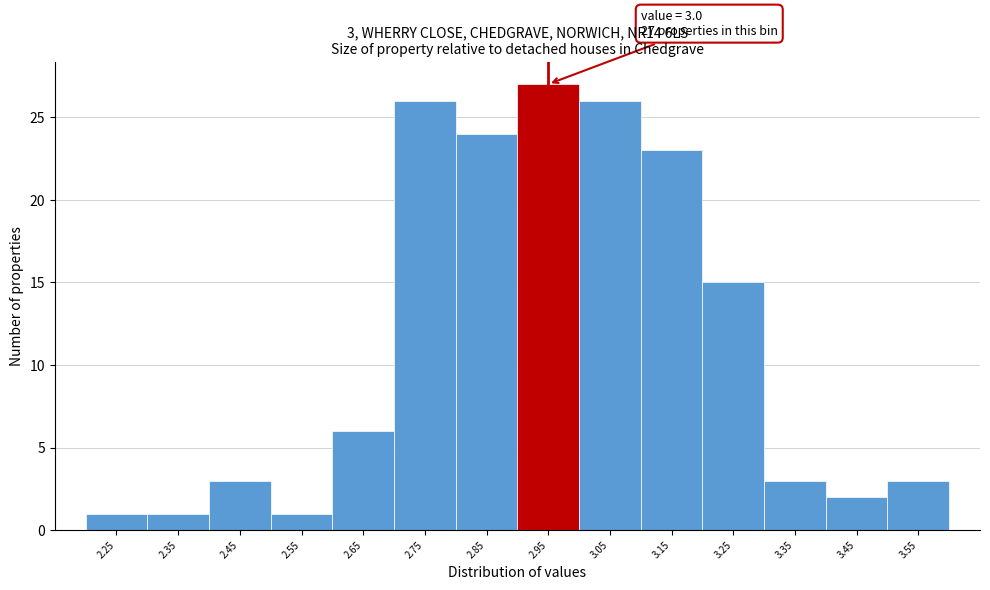

Reading left to right, what are all the values shown in this chart?

1	1	3	1	6	26	24	27	26	23	15	3	2	3